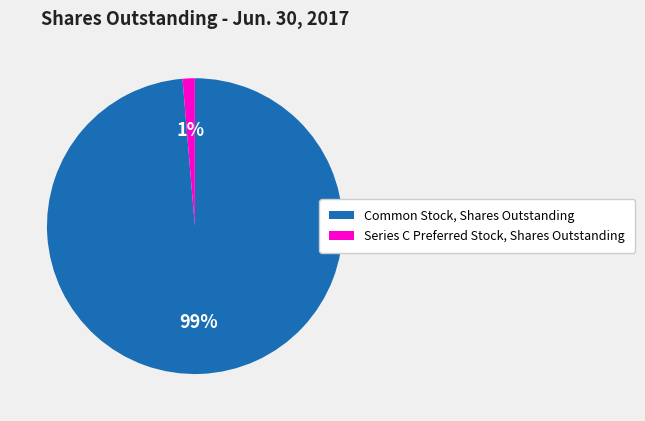

To the nearest percent, what portion does Series C Preferred Stock, Shares Outstanding represent?

1%